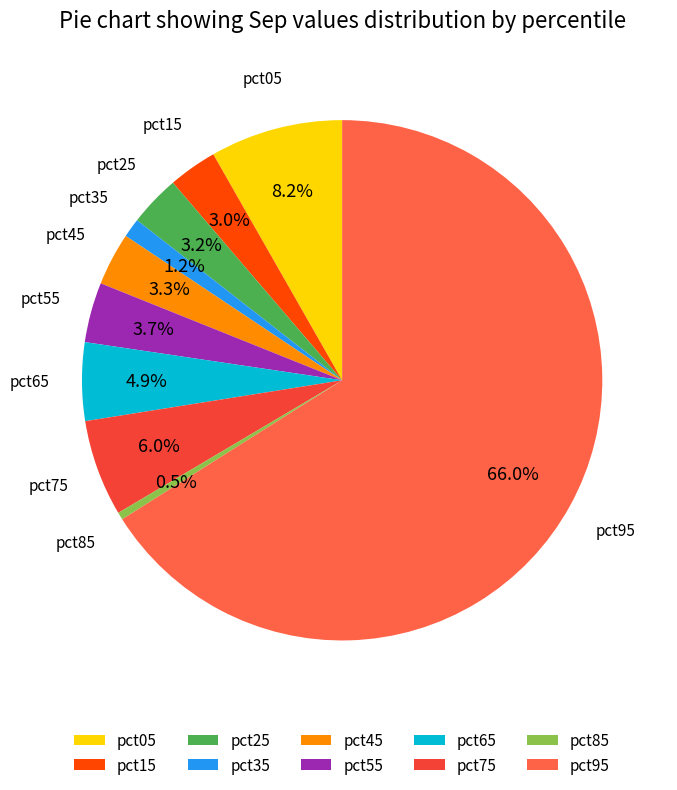

Is it true that pct35 is 1% of the pie?

True